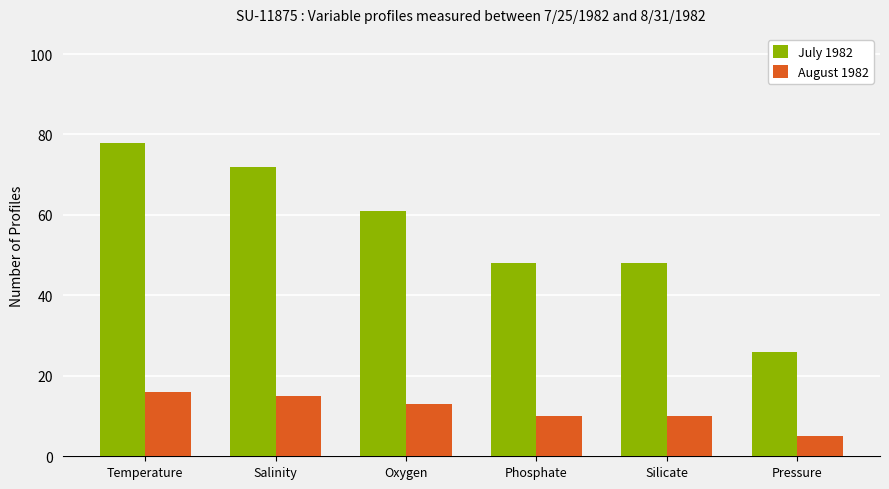

At which category is the sum across all series the highest?

Temperature